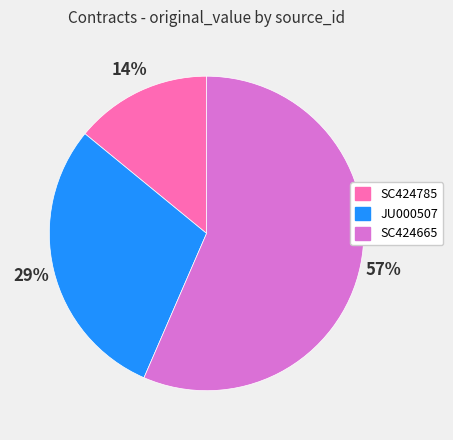

What percentage is the JU000507 slice, to the nearest percent?

29%